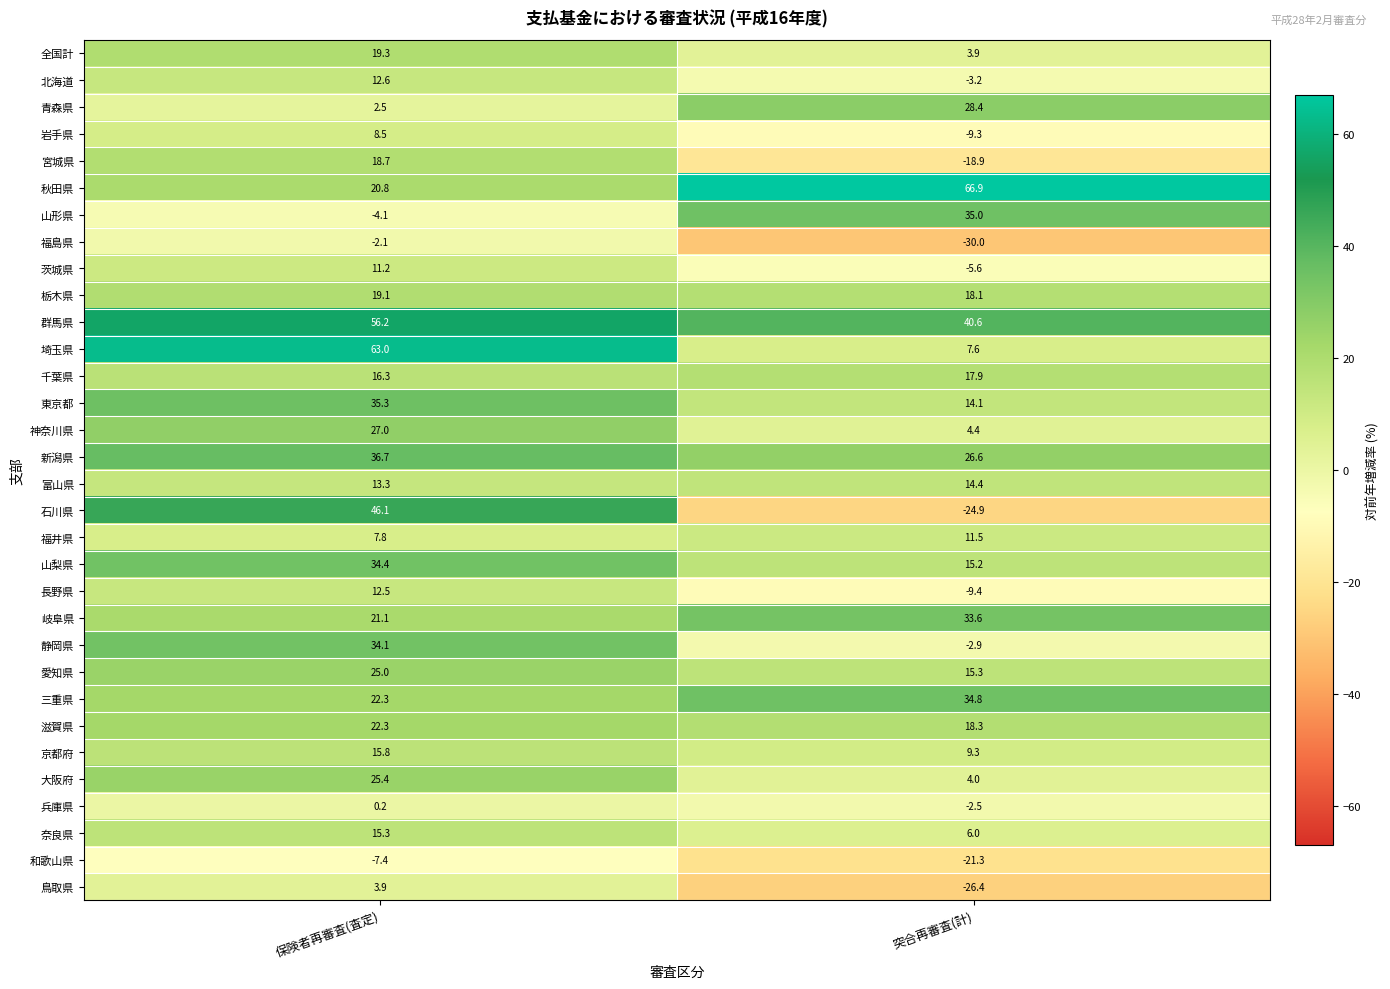

Rank the series by their maximum value, from highest to lowest.

秋田県, 埼玉県, 群馬県, 石川県, 新潟県, 東京都, 山形県, 三重県, 山梨県, 静岡県, 岐阜県, 青森県, 神奈川県, 大阪府, 愛知県, 滋賀県, 全国計, 栃木県, 宮城県, 千葉県, 京都府, 奈良県, 富山県, 北海道, 長野県, 福井県, 茨城県, 岩手県, 鳥取県, 兵庫県, 福島県, 和歌山県